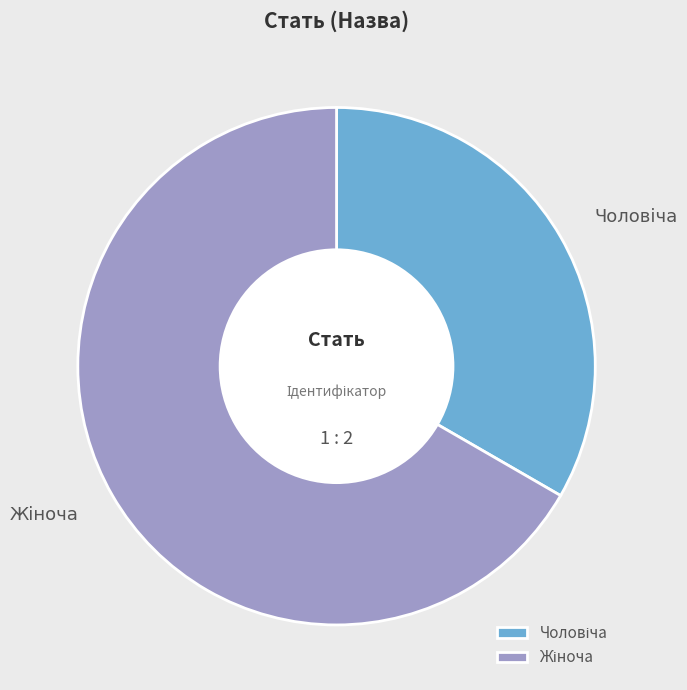

Is there a majority slice in this chart?

Yes